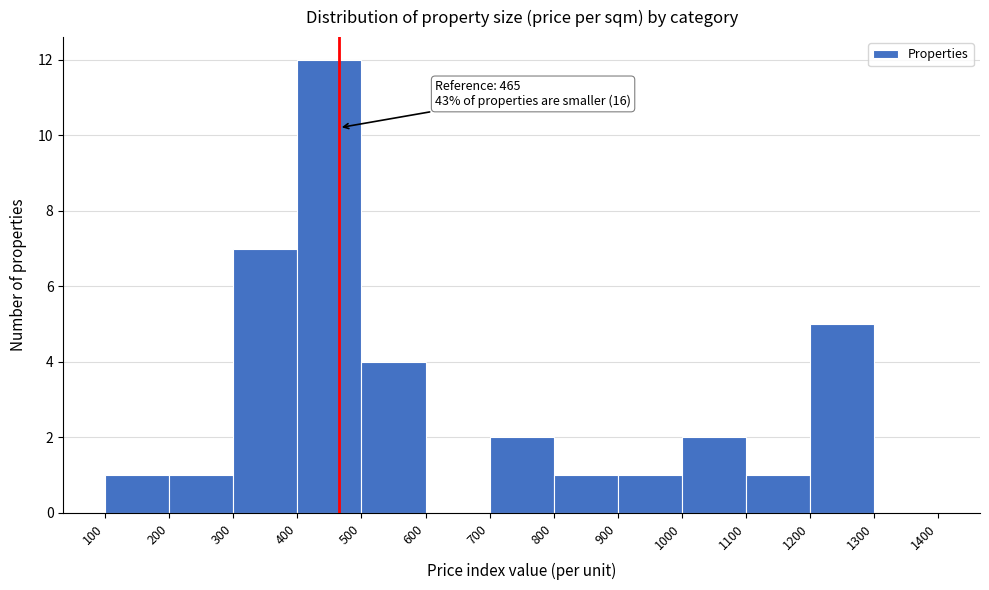

Which range on the x-axis has the tallest bar?

400 to 500